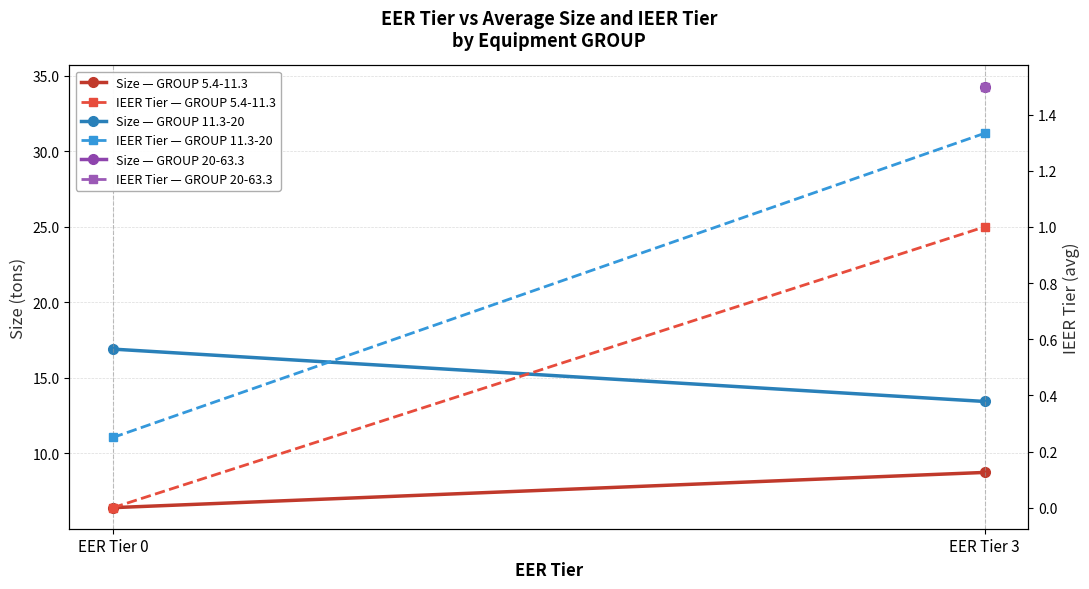

The Size — GROUP 5.4-11.3 series shows 8.7 at EER Tier 3. True or false?

True